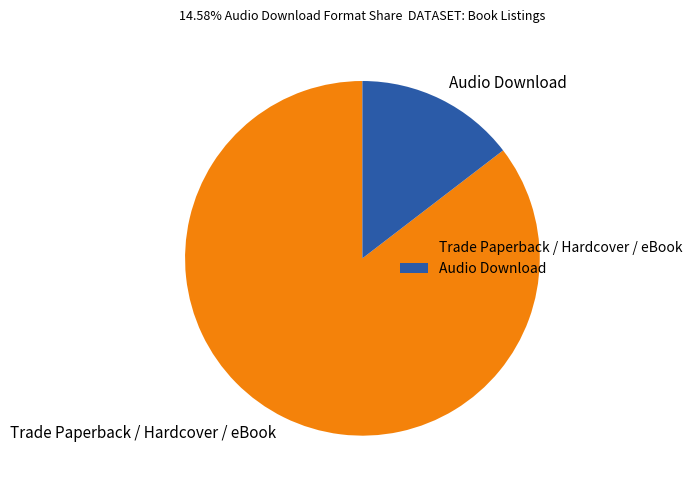

Is the sum of Trade Paperback / Hardcover / eBook and Audio Download greater than half?

Yes